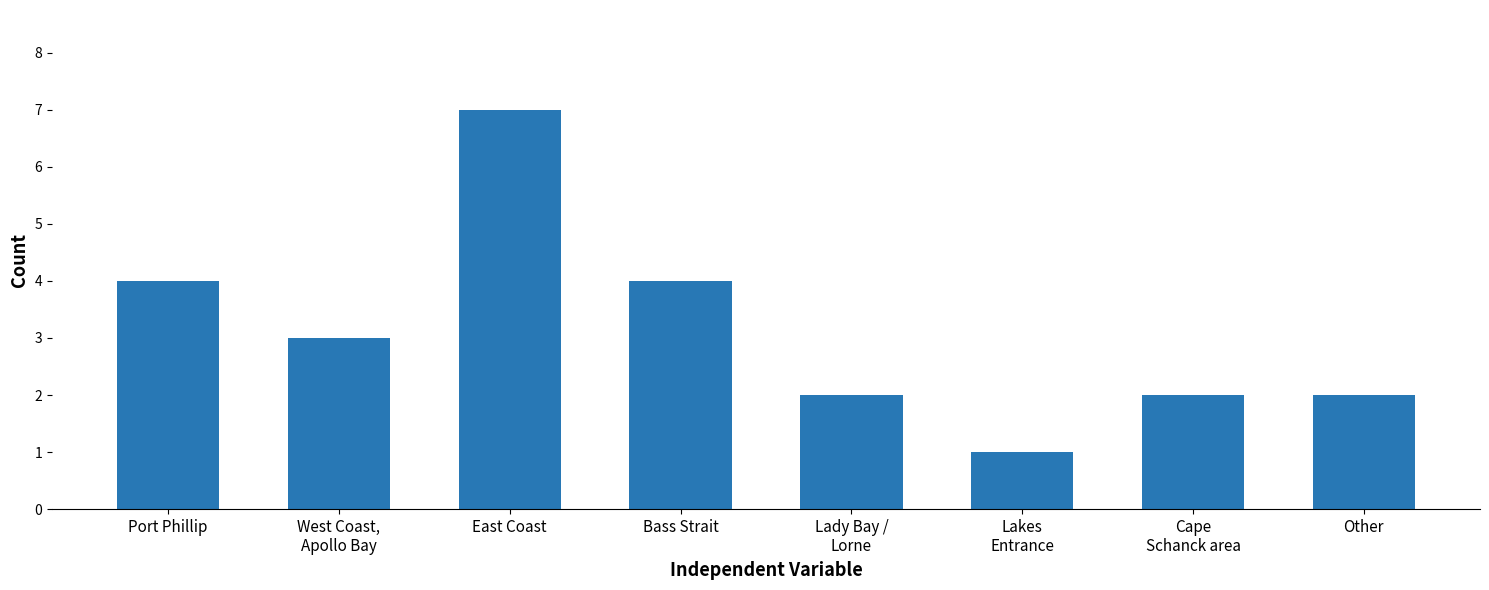

True or false: the data shows 3 at Cape
Schanck area.

False